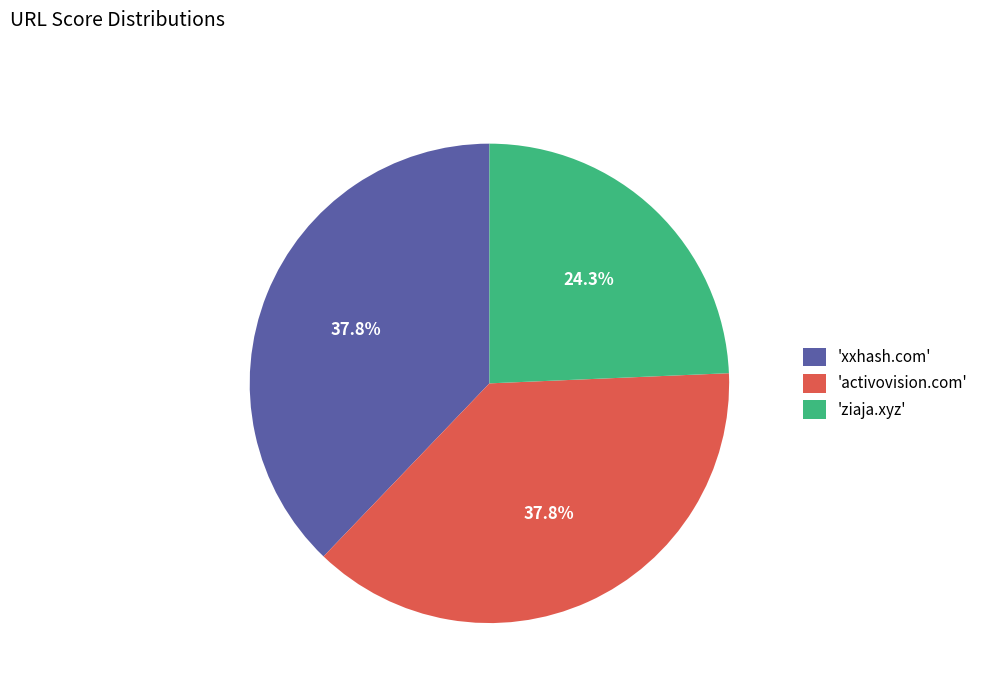

Combined, do 'ziaja.xyz' and 'activovision.com' account for over 50%?

Yes